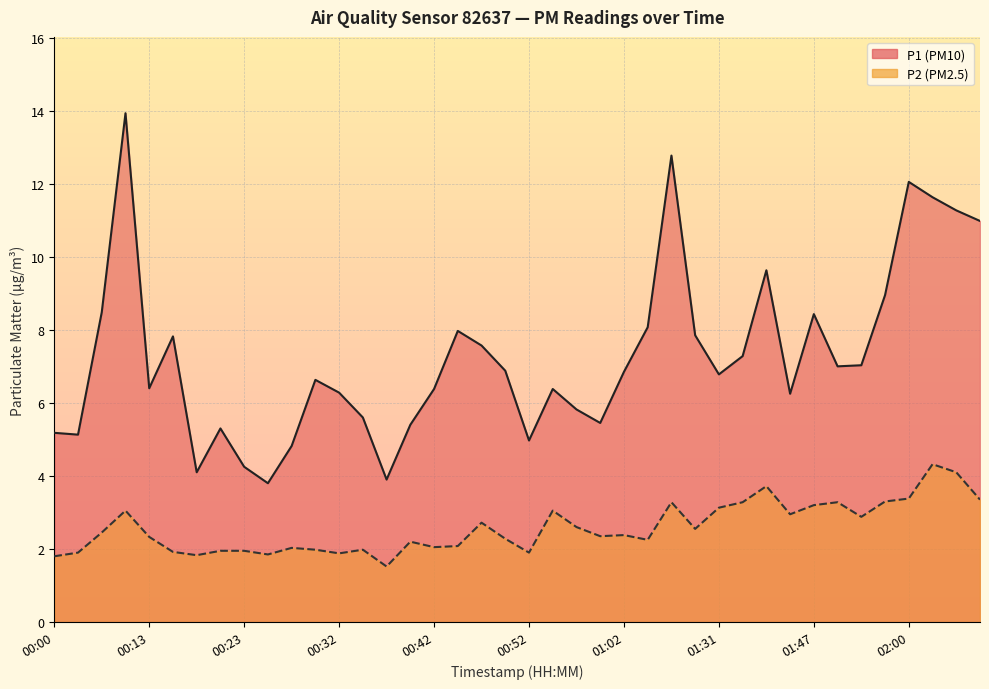

What is the difference between the second highest and minimum values in the P2 series?

2.6